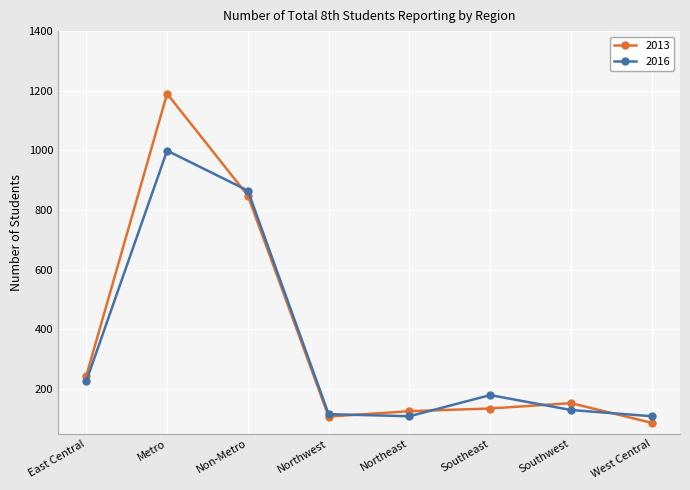

Where does the 2016 series first go above 179?

East Central